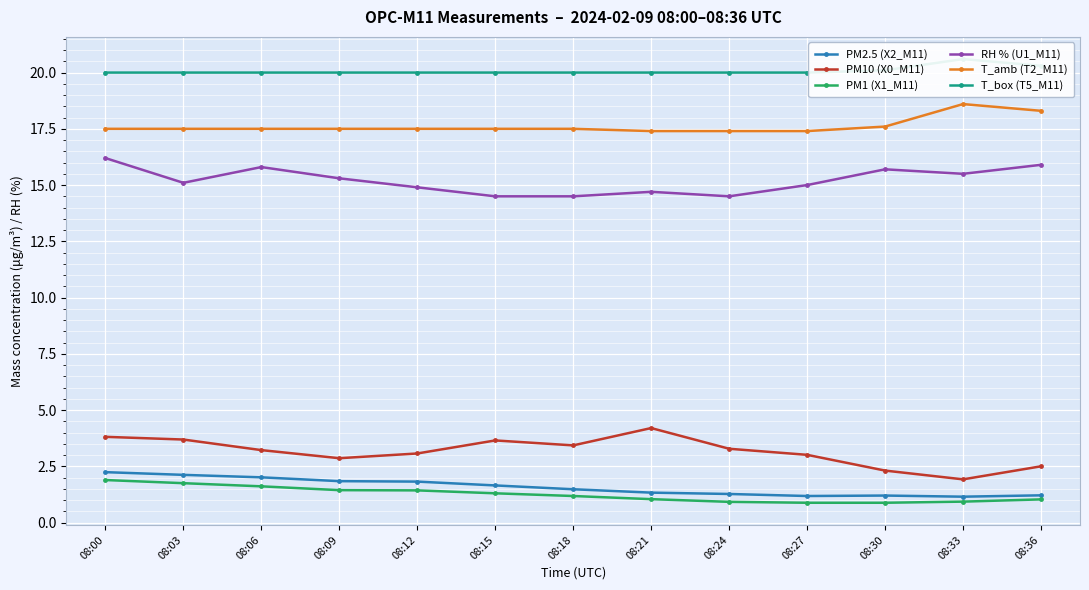

At which label is PM2.5 (X2_M11) closest to 1?

08:33